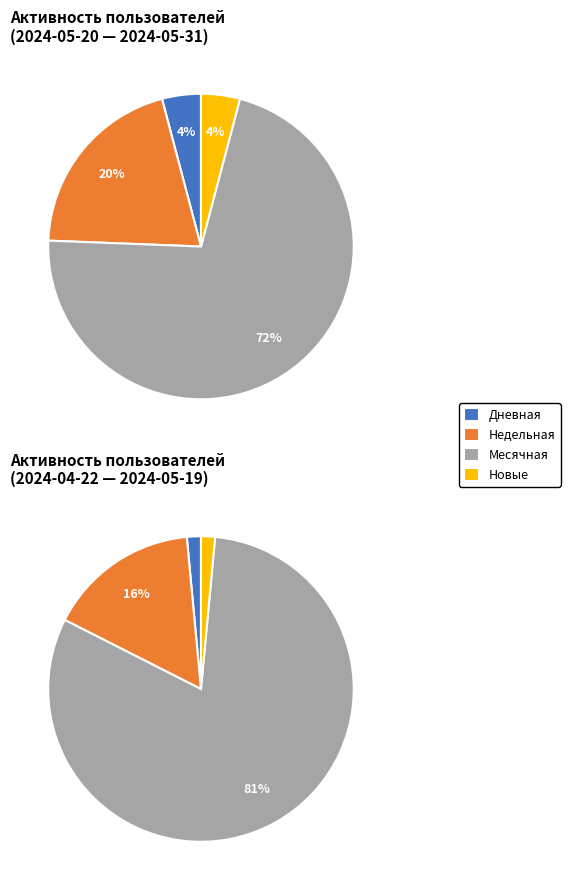

True or false: 2024-05-11 accounts for 0% of the total.

True